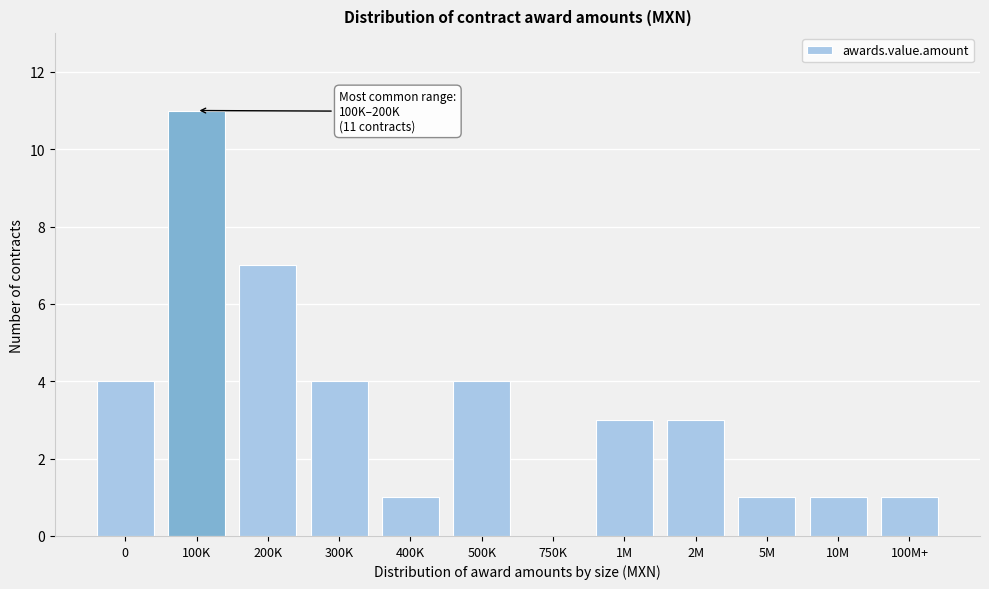

Reading left to right, transcribe all the data shown in this chart.

0=4	100K=11	200K=7	300K=4	400K=1	500K=4	750K=0	1M=3	2M=3	5M=1	10M=1	100M+=1